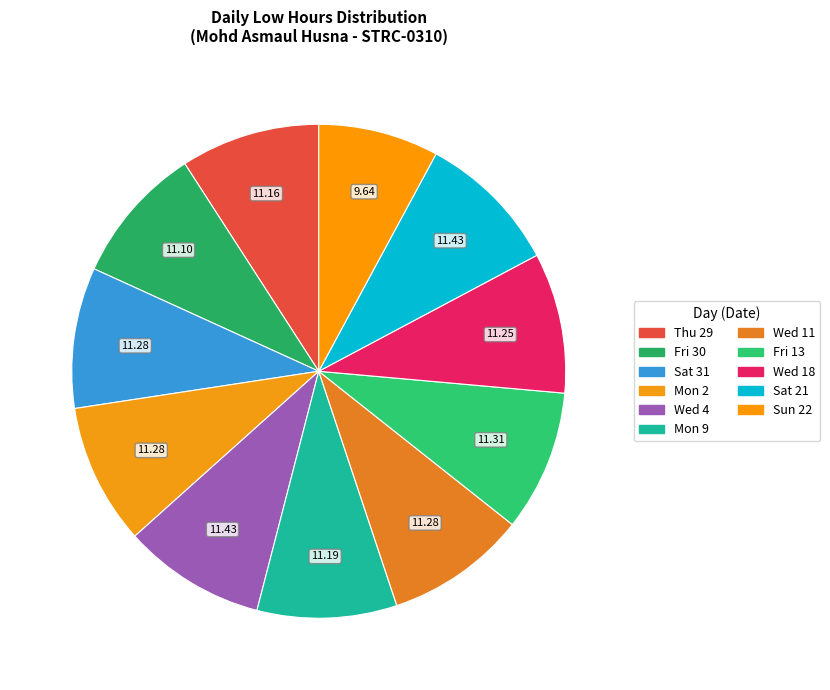

Is Fri 30 the majority of the pie?

No